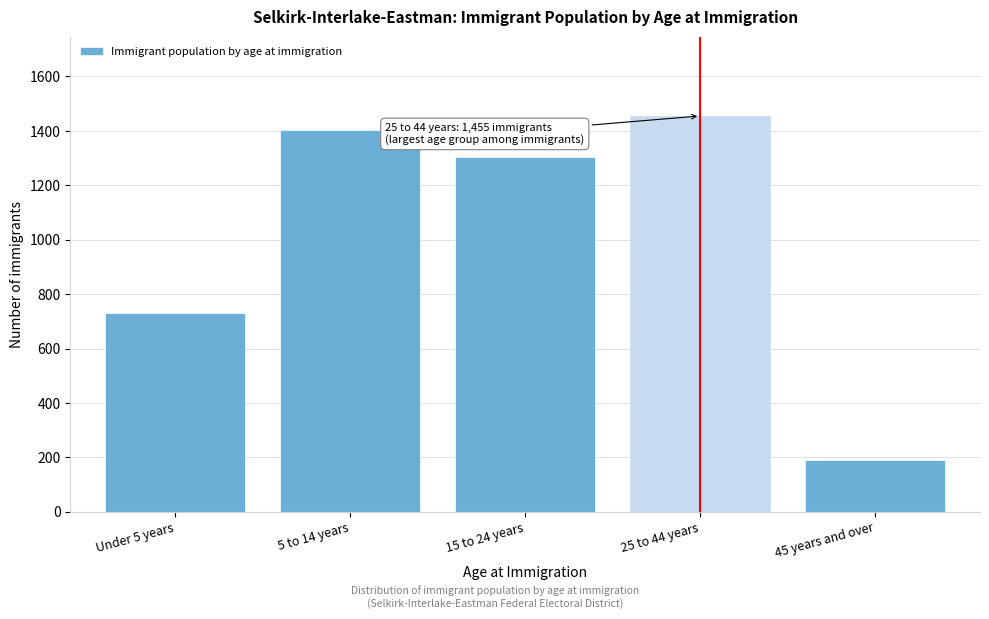

Reading left to right, extract all data points from this chart.

730	1405	1305	1455	190